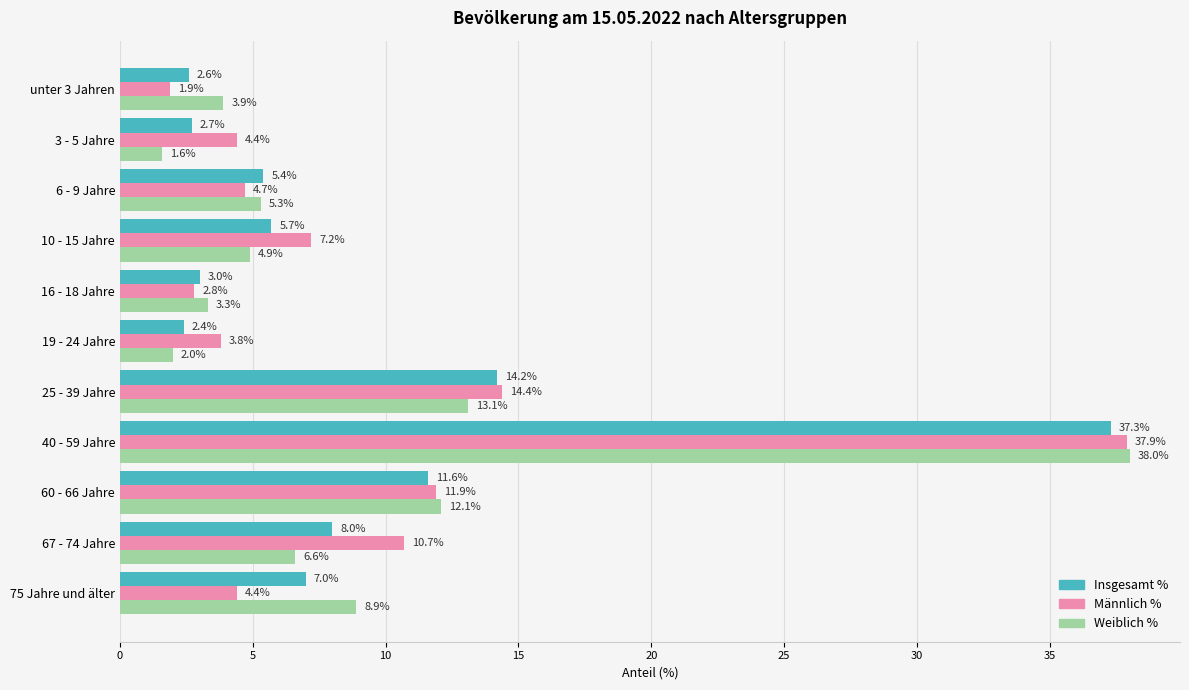

At which category is the sum across all series the highest?

40 - 59 Jahre